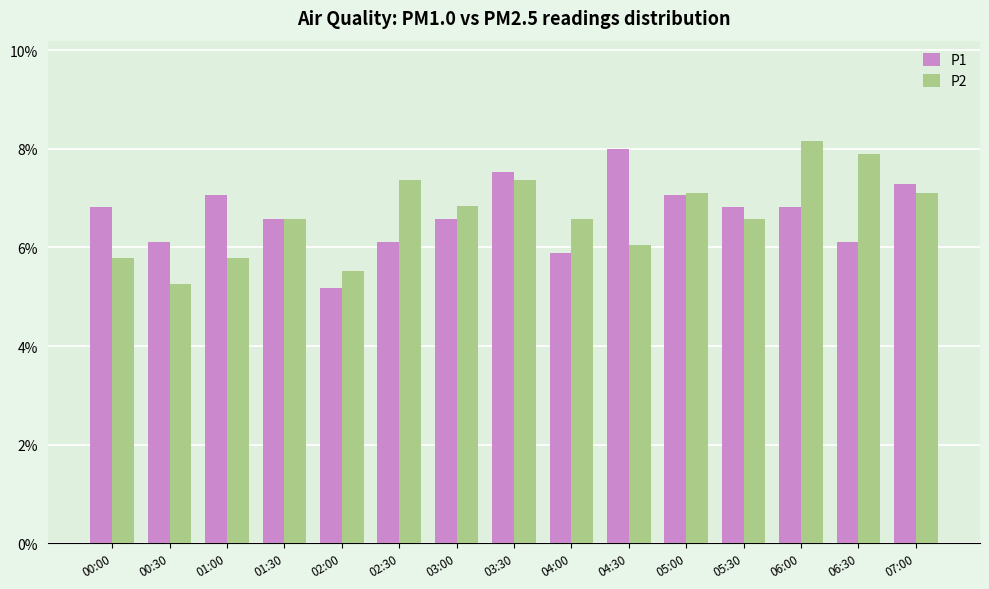

Between 00:00 and 02:00, which series saw the biggest shift?

P1